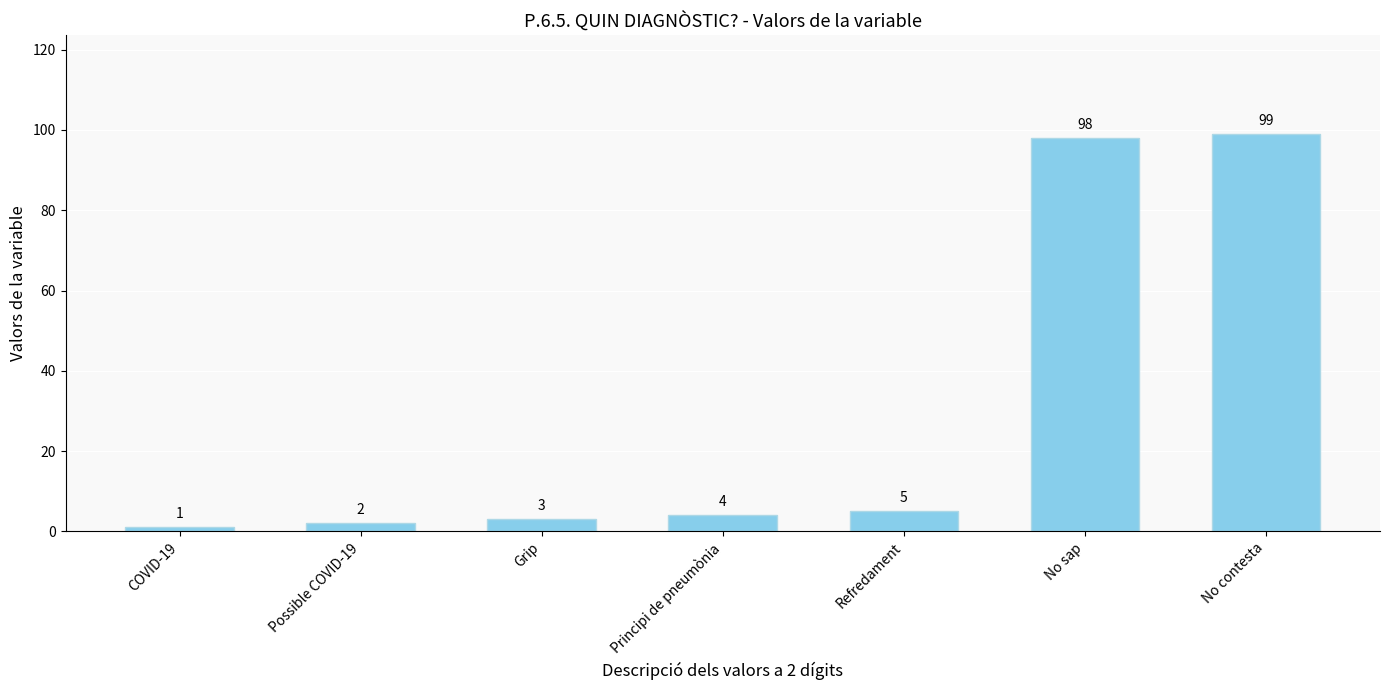

What is the approximate value at Refredament, to the nearest 5?

5